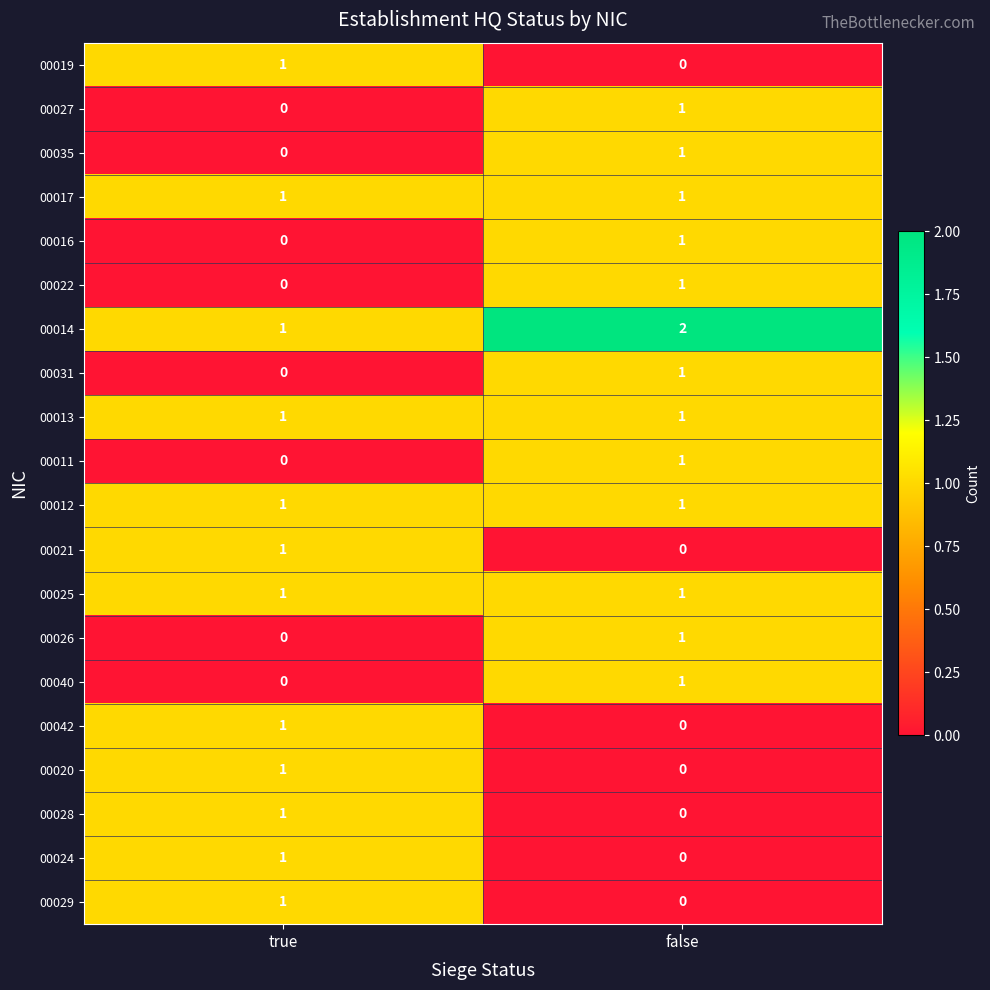

What is the maximum value shown in the chart?

2